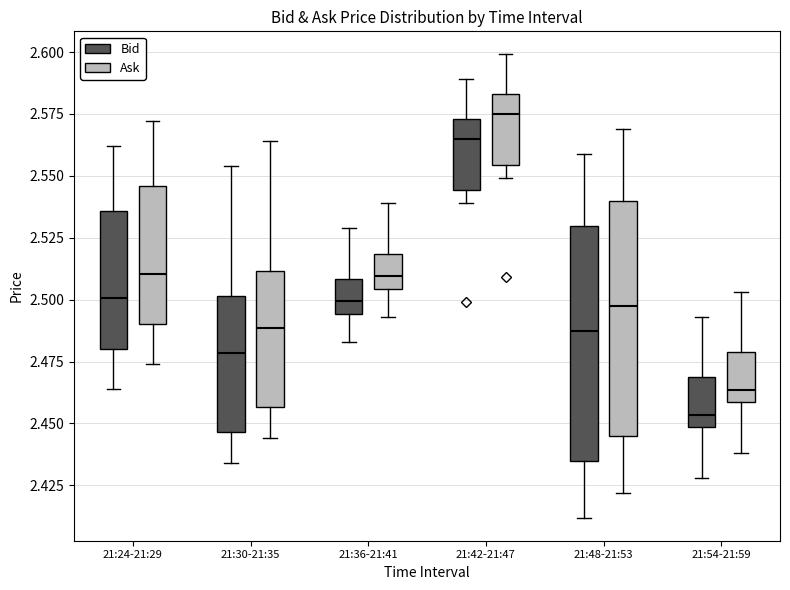

Where is the lower edge of the box for 21:30-21:35 (Bid) on the y-axis? The values are not printed on the chart, so give them approximately, as read against the axis.

2.445